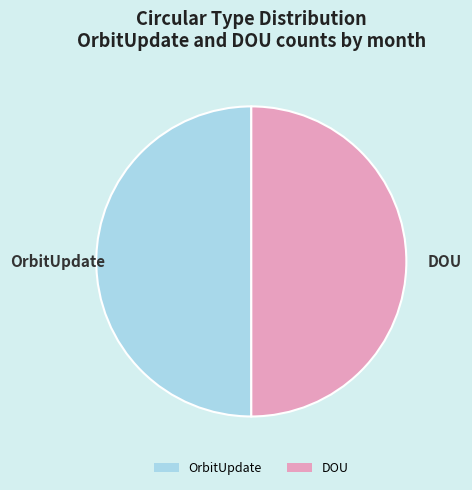

Do OrbitUpdate and DOU together represent more than half of the pie?

Yes